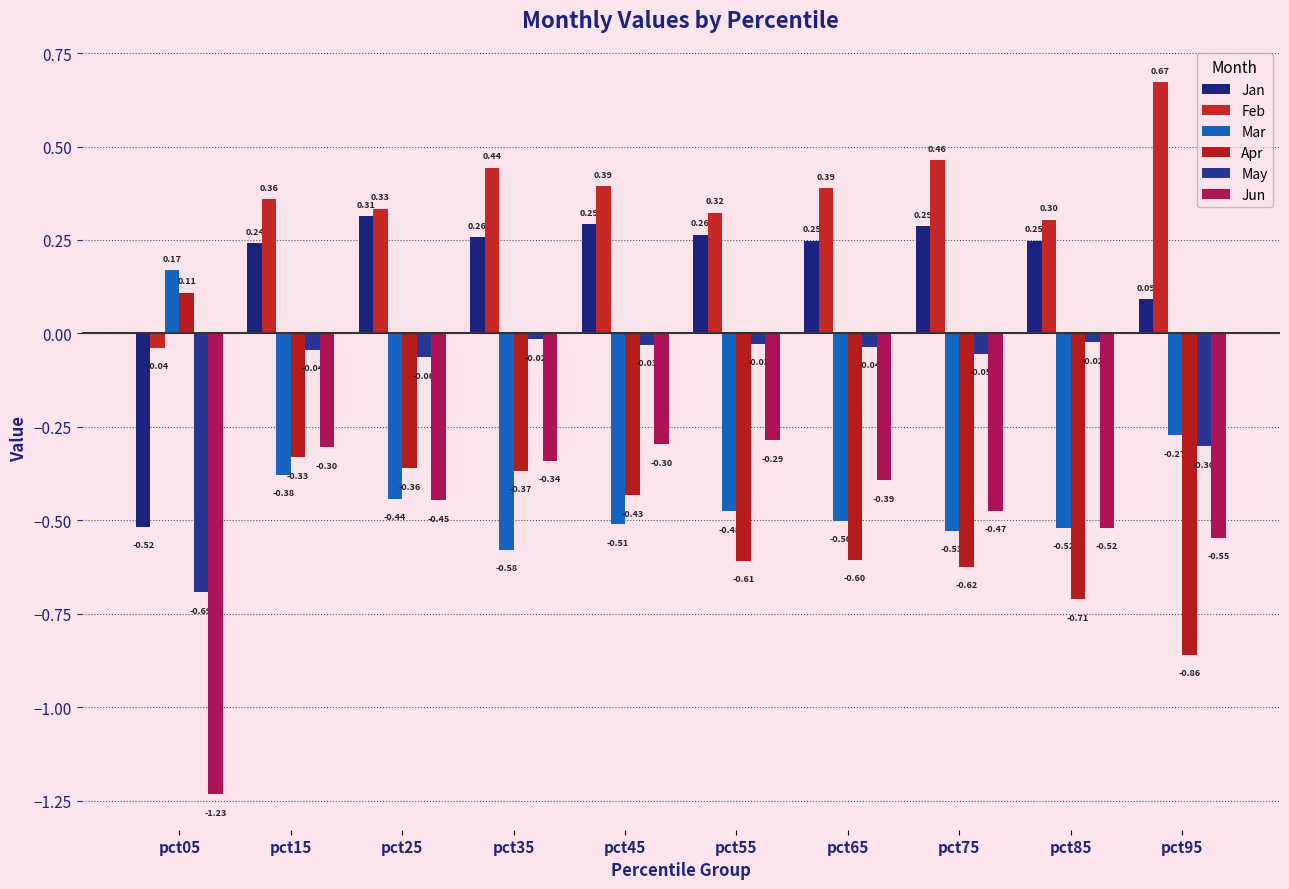

Is it true that Jan equals 0.3 at pct35?

True